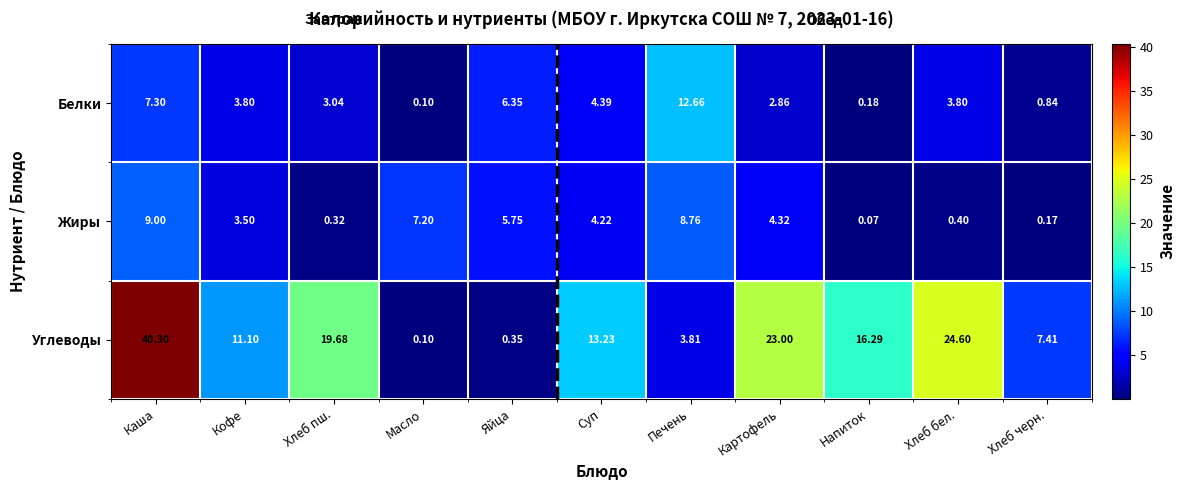

At which label does Углеводы reach its minimum?

Масло